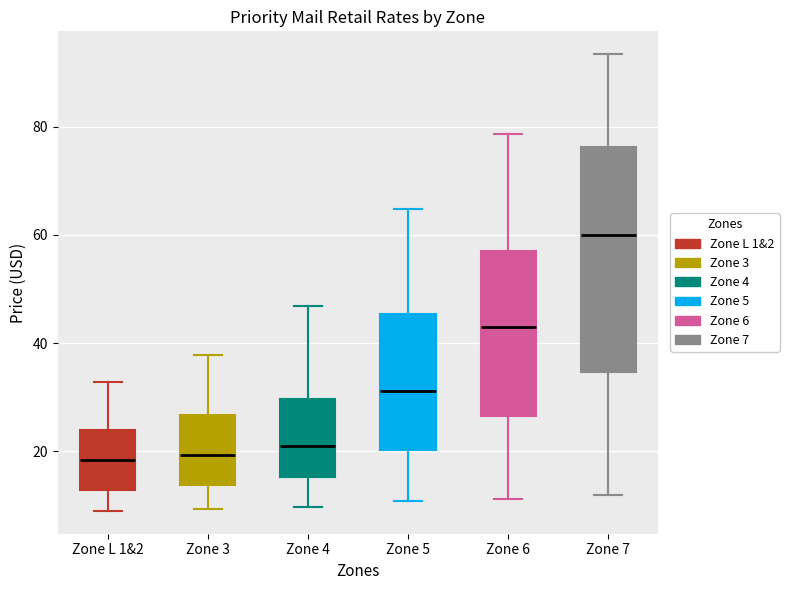

Where is the lower edge of the box for Zone 7 on the y-axis? The values are not printed on the chart, so give them approximately, as read against the axis.

34